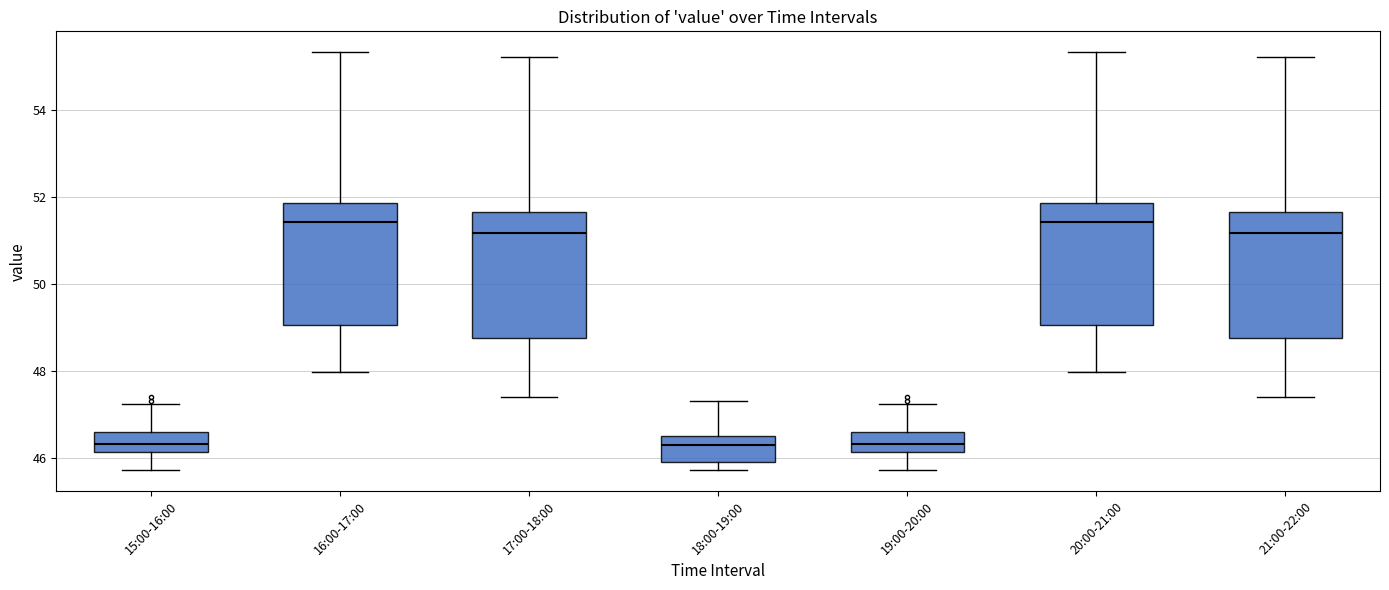

Reading left to right, read every box against the y-axis: the position of its median line, the range the box covers, and the ends of its whiskers. The values are not printed on the chart, so give them approximately, as read against the axis.

15:00-16:00: median 46.4, box 46.2 to 46.6, whiskers 45.8 to 47.2
16:00-17:00: median 51.4, box 49.0 to 51.8, whiskers 48.0 to 55.4
17:00-18:00: median 51.2, box 48.8 to 51.6, whiskers 47.4 to 55.2
18:00-19:00: median 46.4, box 46.0 to 46.6, whiskers 45.8 to 47.4
19:00-20:00: median 46.4, box 46.2 to 46.6, whiskers 45.8 to 47.2
20:00-21:00: median 51.4, box 49.0 to 51.8, whiskers 48.0 to 55.4
21:00-22:00: median 51.2, box 48.8 to 51.6, whiskers 47.4 to 55.2